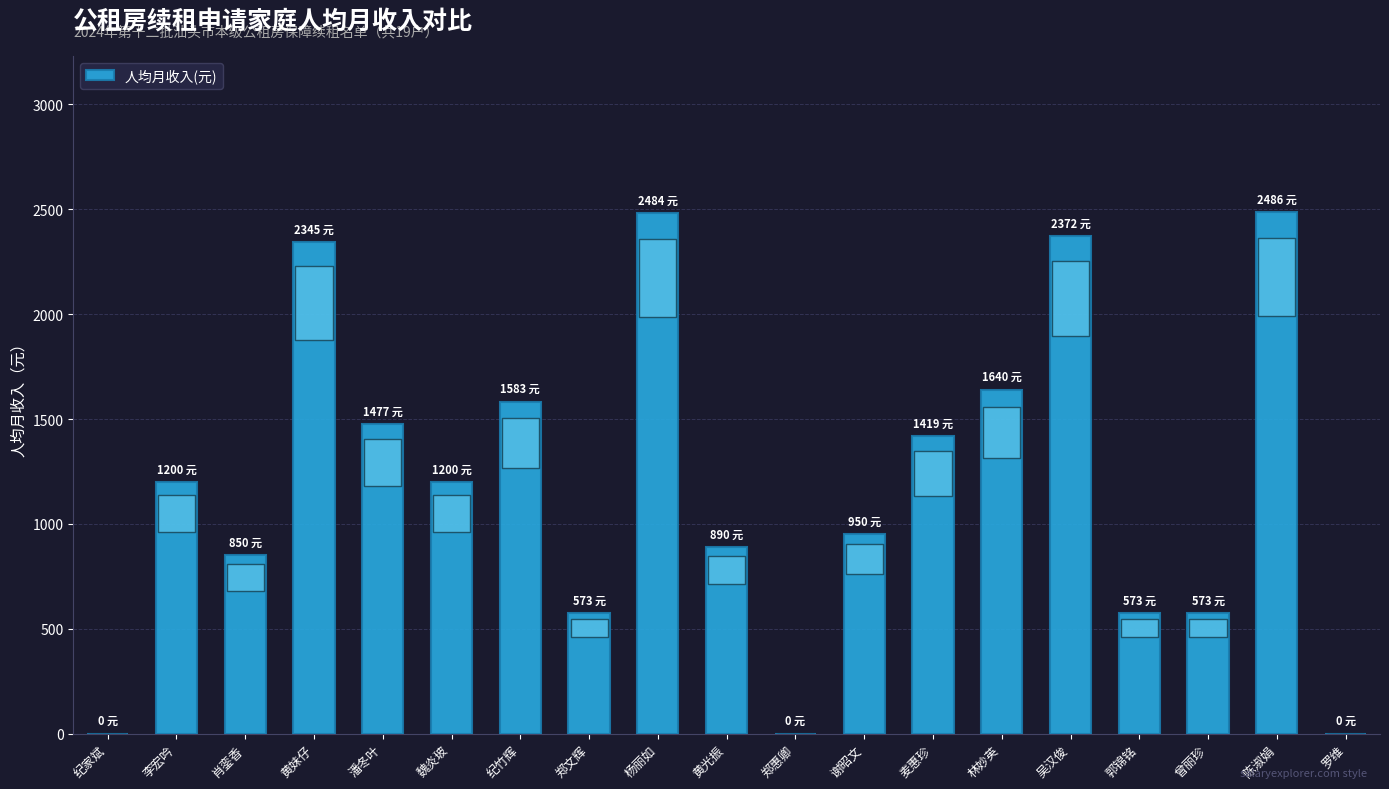

Are the bars horizontal?

No